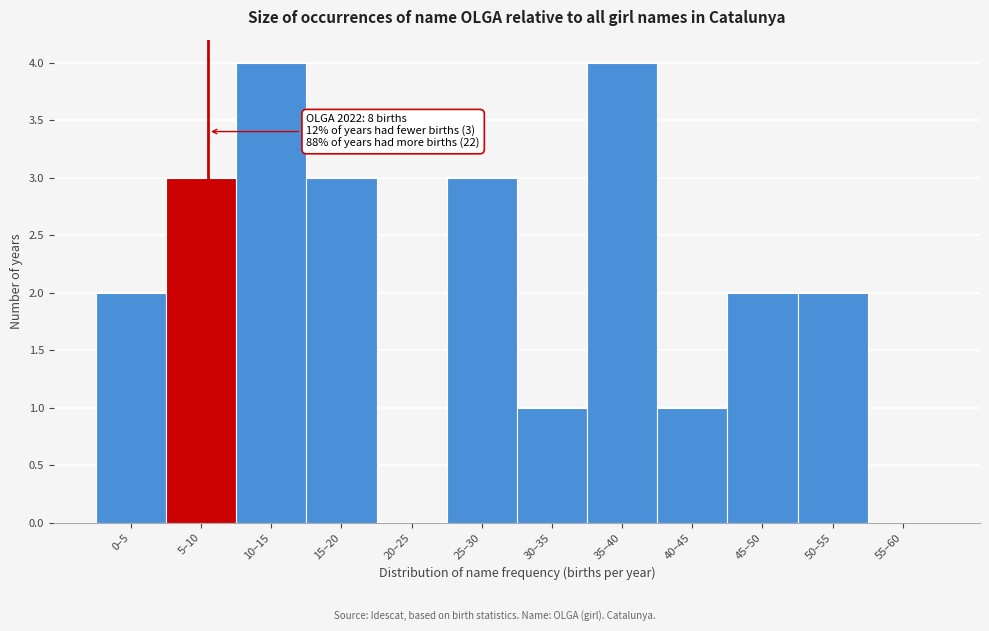

Reading right to left, extract all data points from this chart.

55–60=0	50–55=2	45–50=2	40–45=1	35–40=4	30–35=1	25–30=3	20–25=0	15–20=3	10–15=4	5–10=3	0–5=2